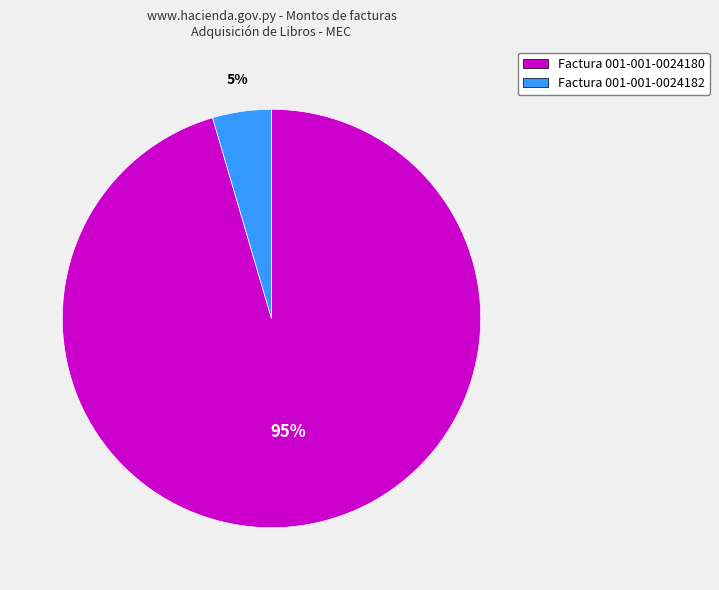

Which category has the smallest portion of the pie?

Factura 001-001-0024182